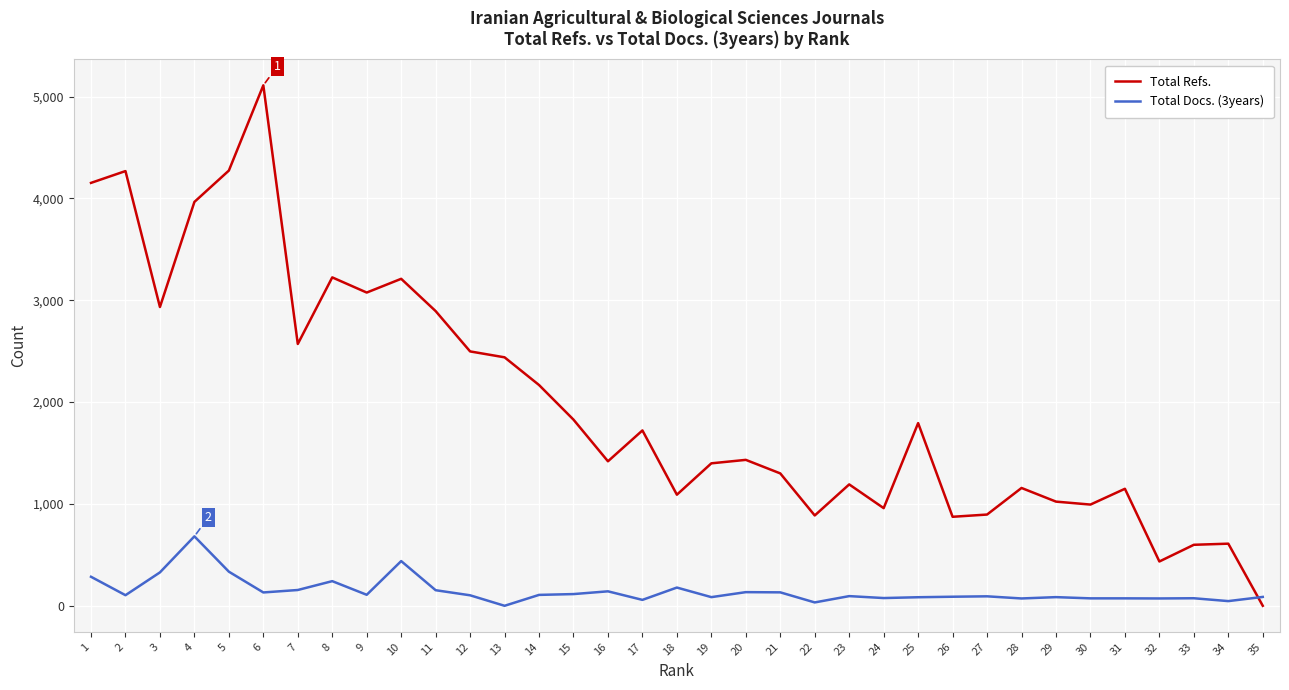

What is the difference between the highest and lowest values at 34?

564